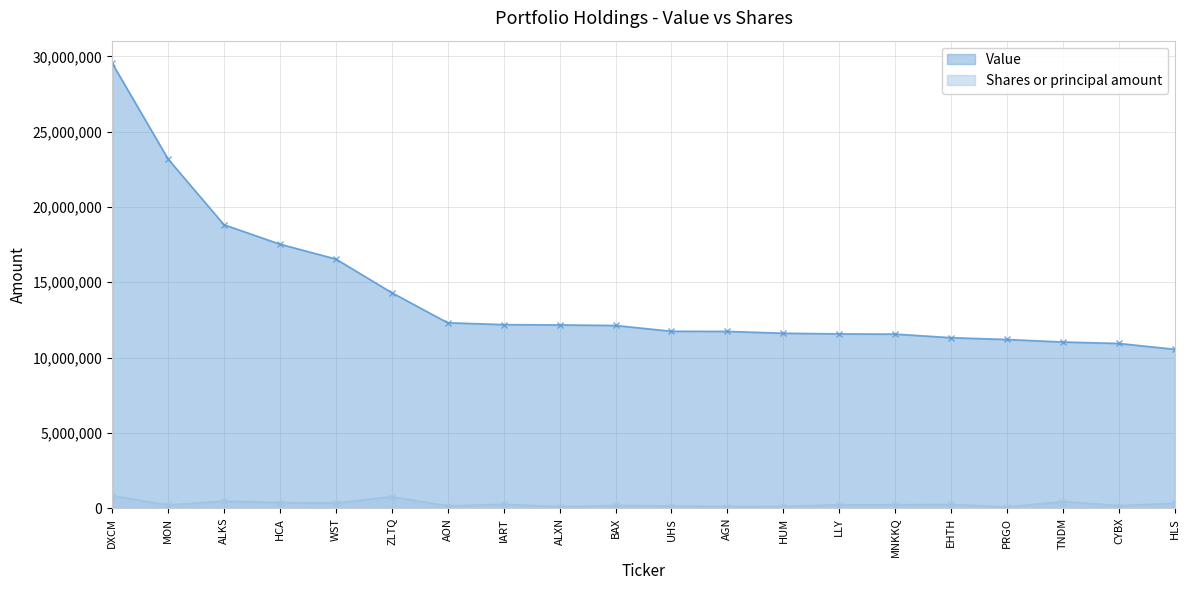

What is the total value across all series at WST?

16878161